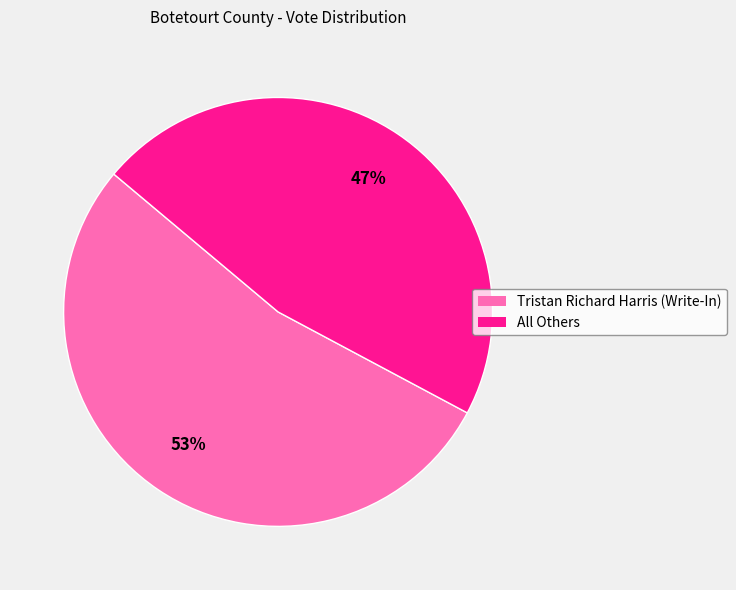

To the nearest percent, what is the combined percentage of All Others and Tristan Richard Harris (Write-In)?

100%